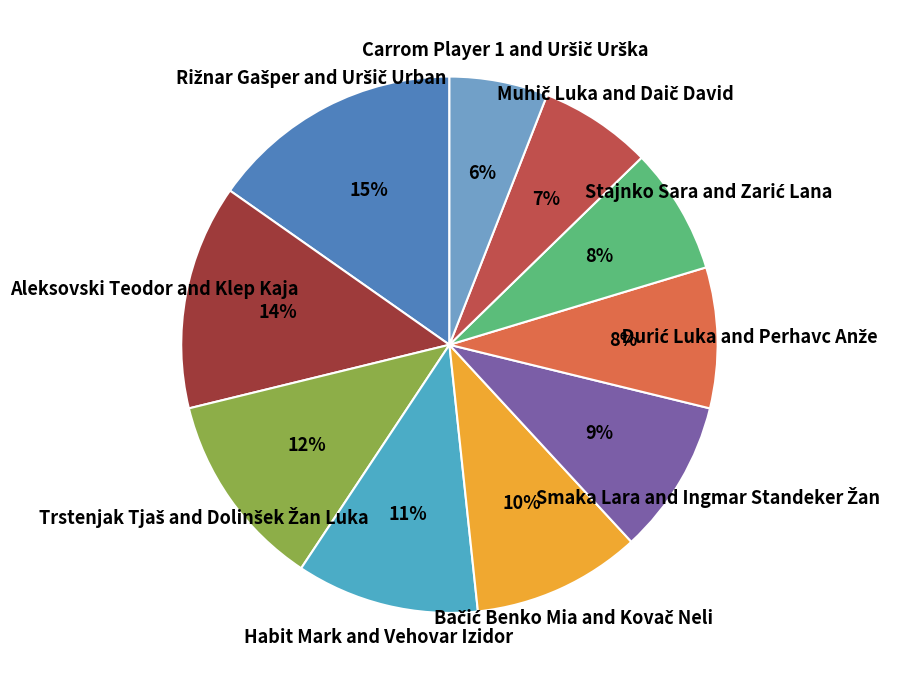

Count the number of slices in the pie.

10